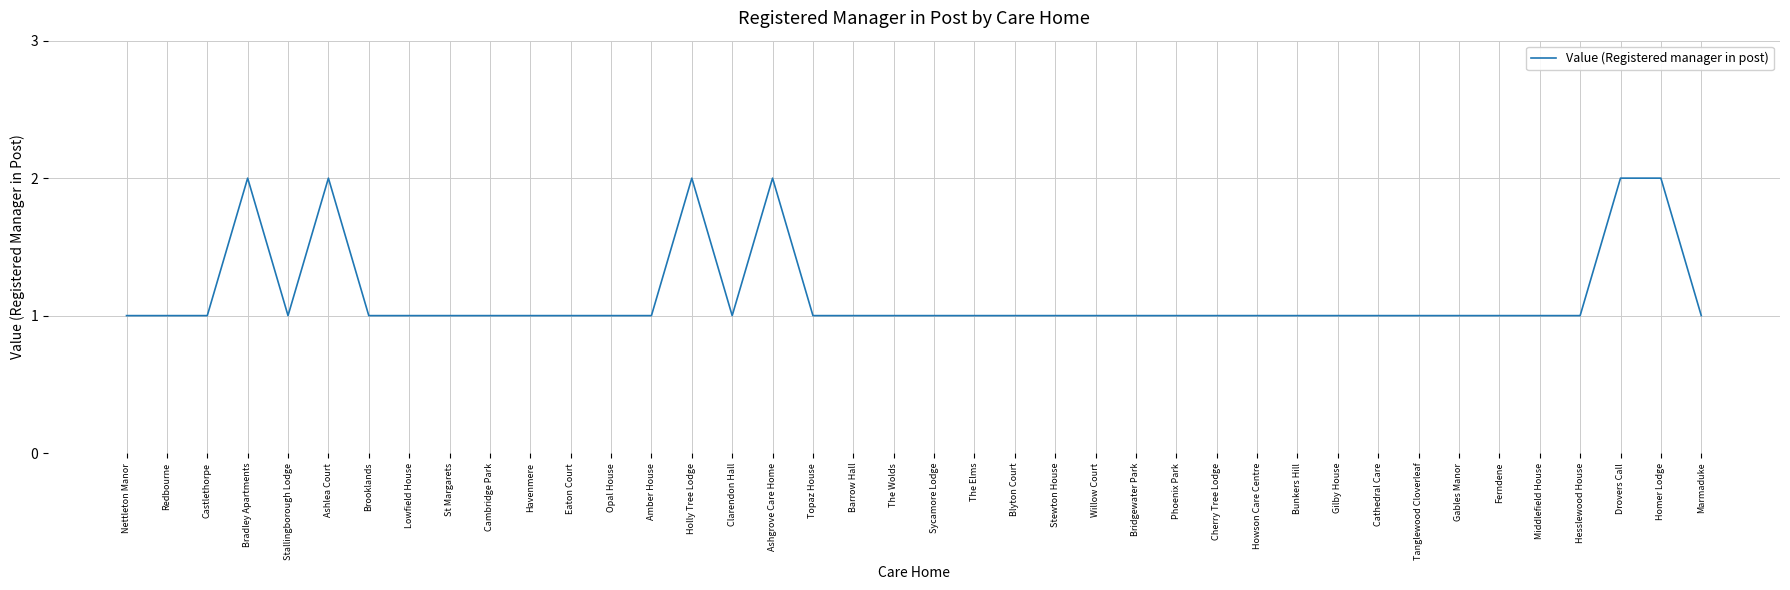

What position from the left is The Elms?

22